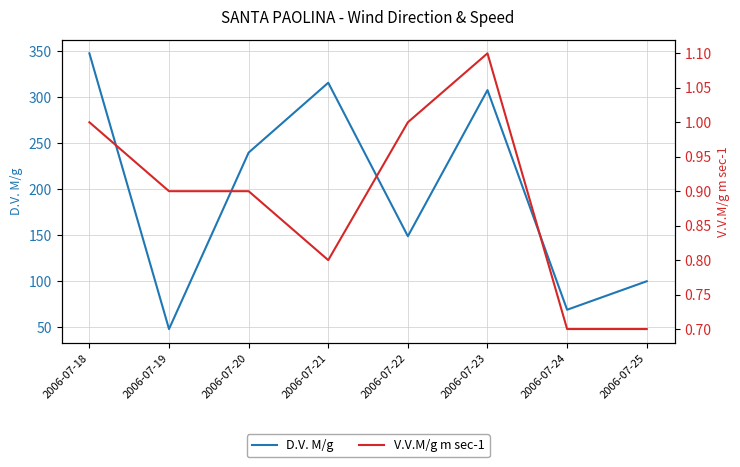

At which category does D.V. M/g reach its first local peak?

2006-07-21